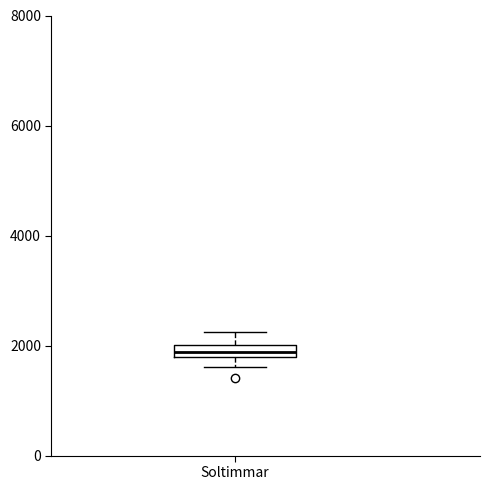

Where is the upper edge of the box for Soltimmar on the y-axis? The values are not printed on the chart, so give them approximately, as read against the axis.

2000